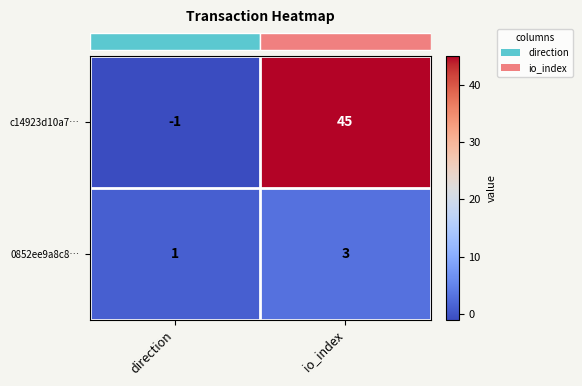

List the series in order of their peak value, highest first.

c14923d10a7…, 0852ee9a8c8…